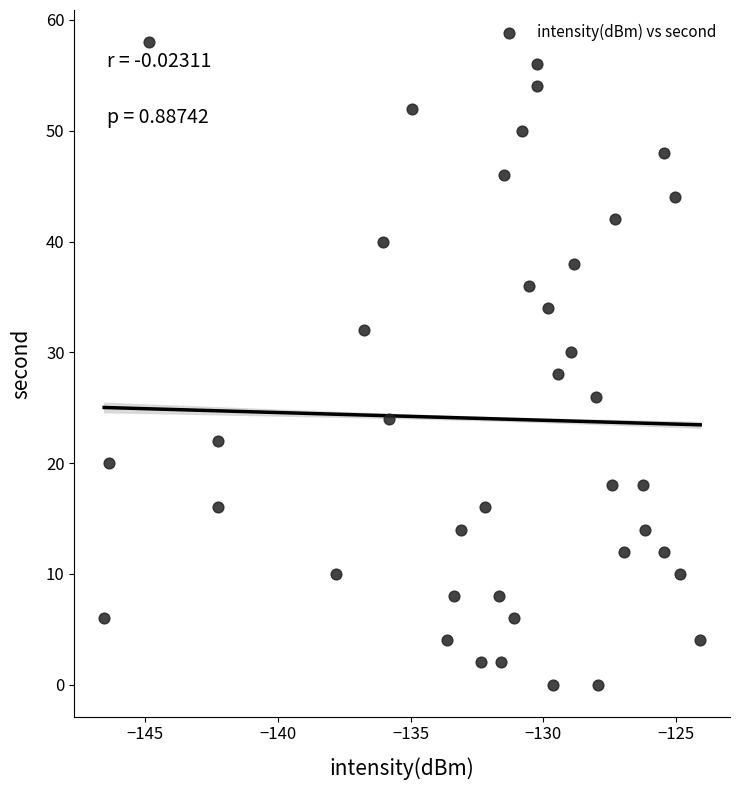

What is the range of Y values (max minus min)?

58